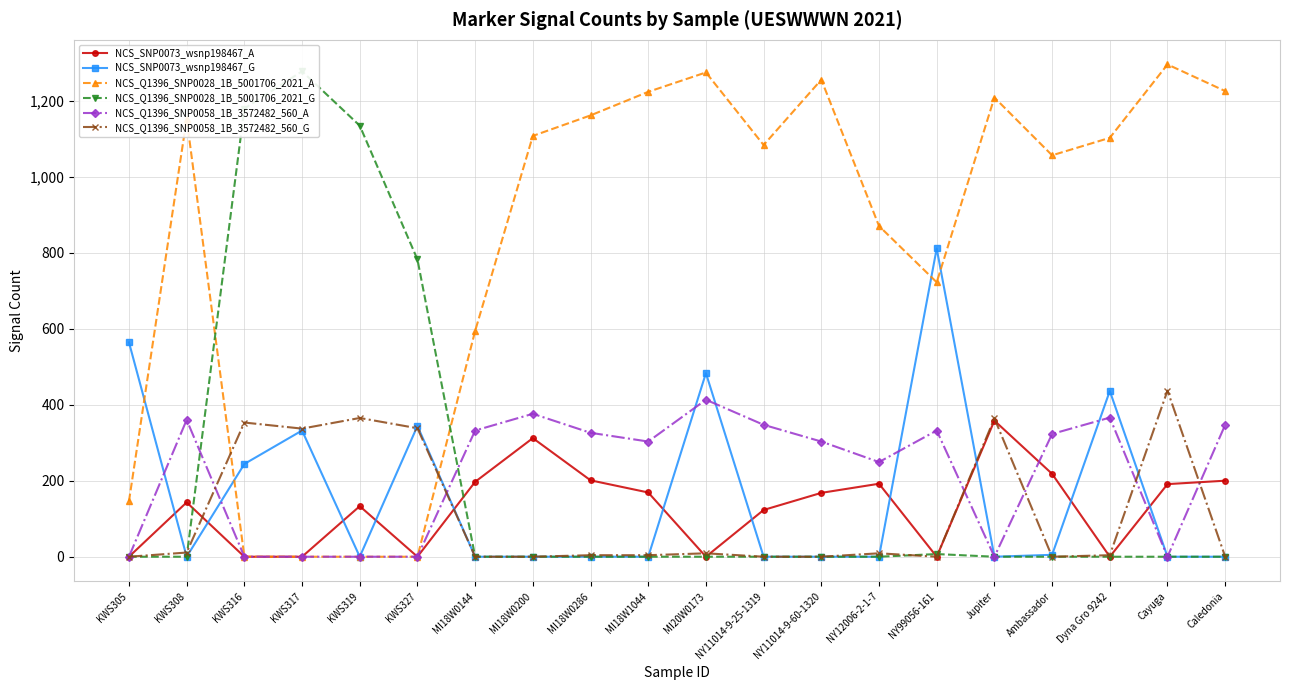

True or false: NCS_Q1396_SNP0028_1B_5001706_2021_A and NCS_Q1396_SNP0058_1B_3572482_560_A intersect in this chart.

False